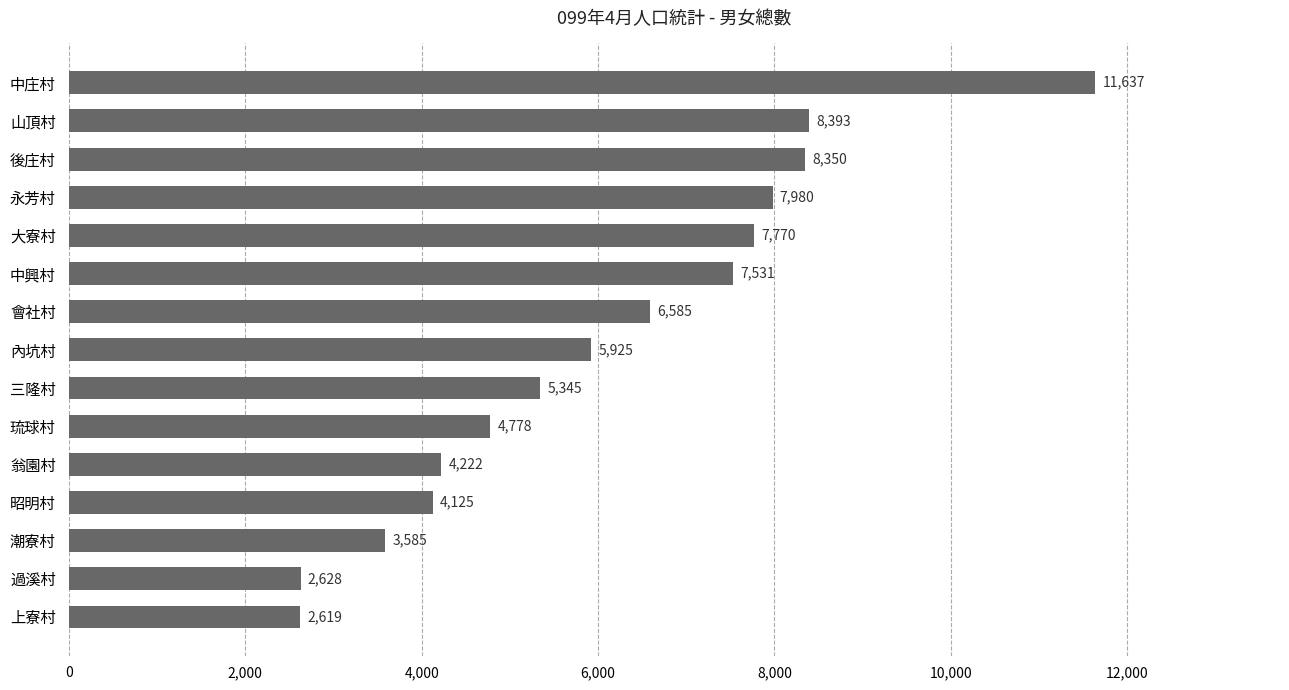

The chart shows a value of 2846 at 昭明村. True or false?

False